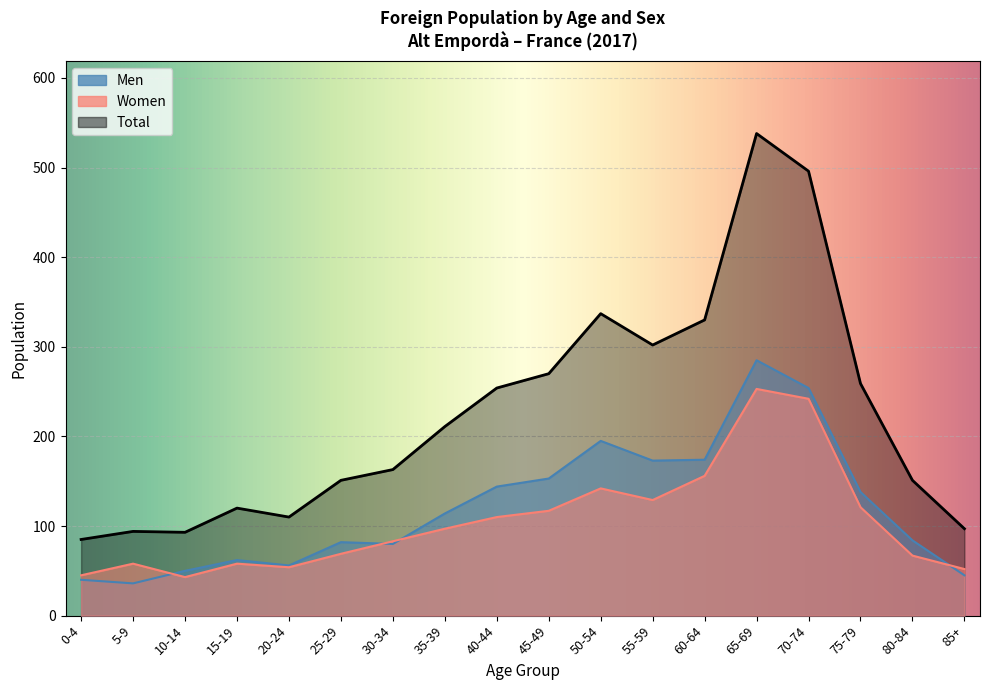

After their last crossing, which series has the higher values: Men or Women?

Women